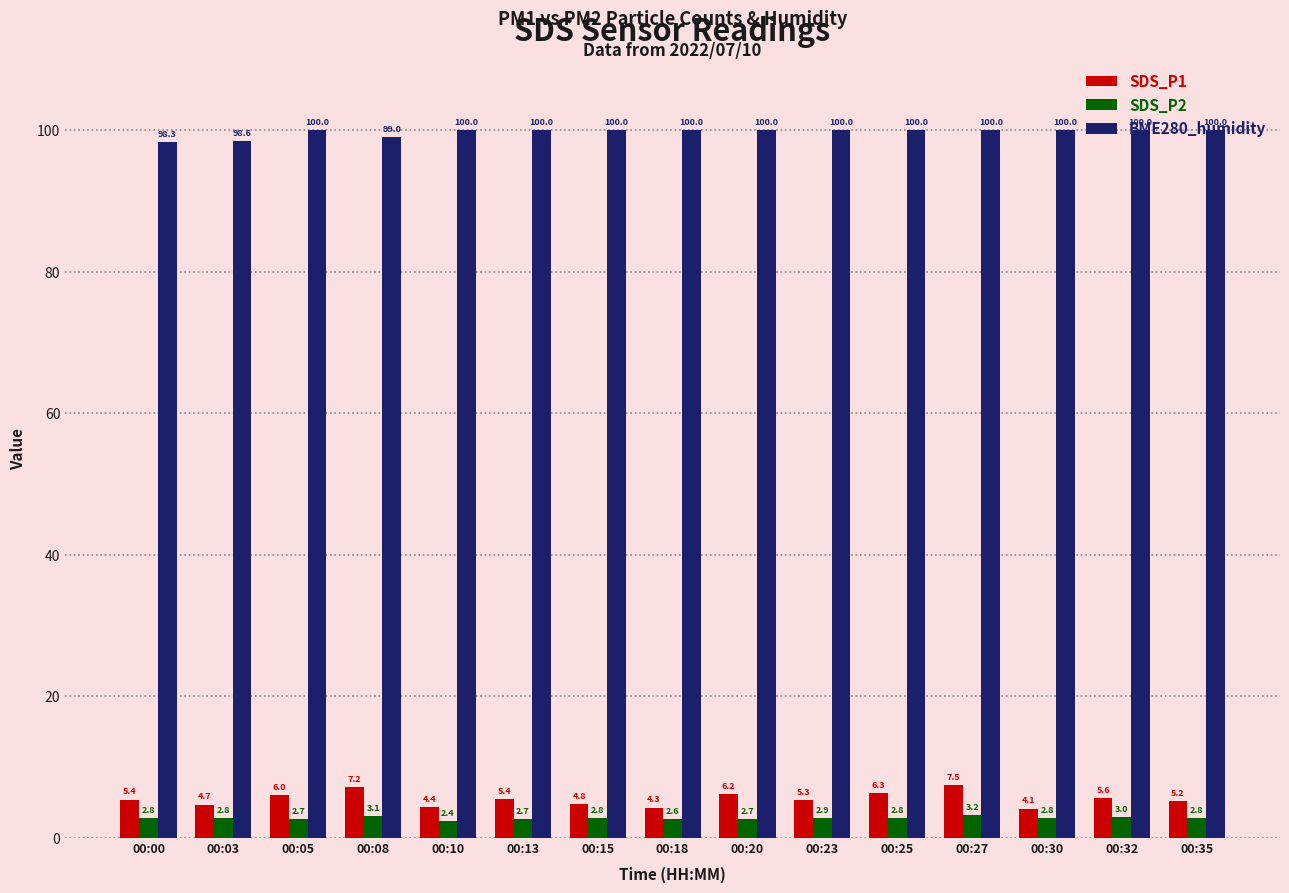

At which category is the sum across all series the highest?

00:27